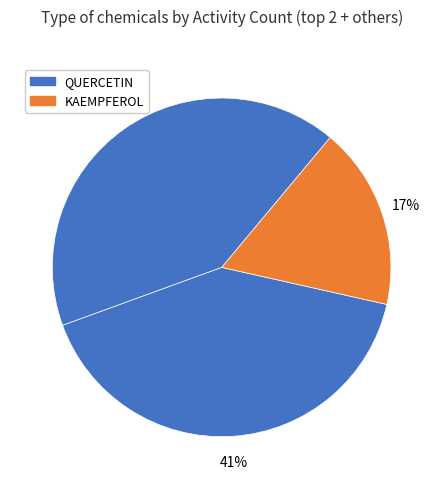

How many segments does this pie chart have?

3